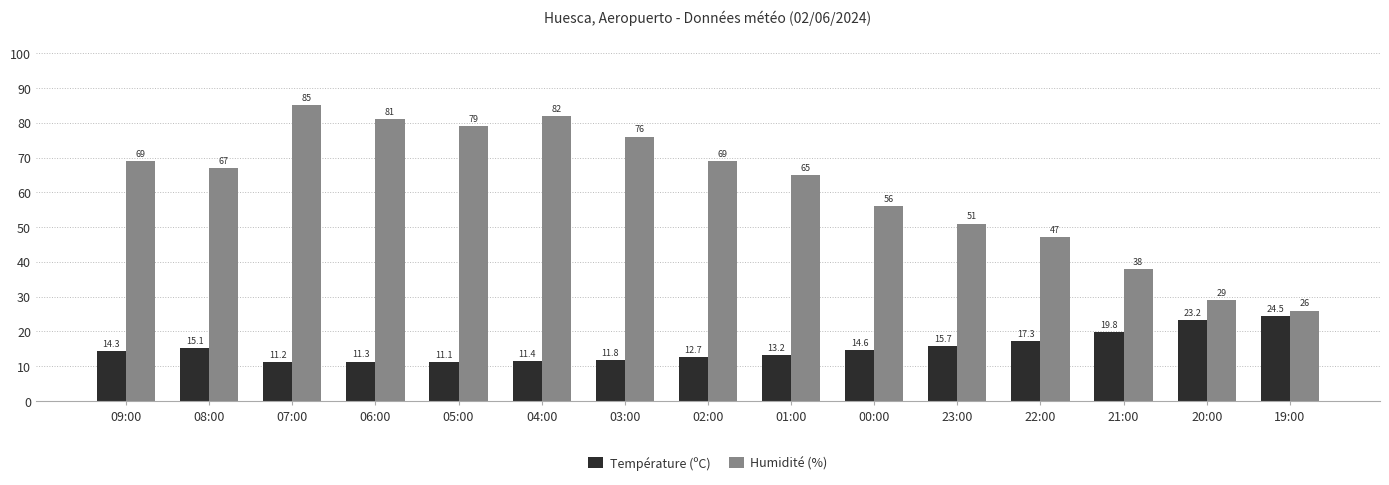

What is the difference between the Humidité (%) values at 03:00 and 06:00?

5.0